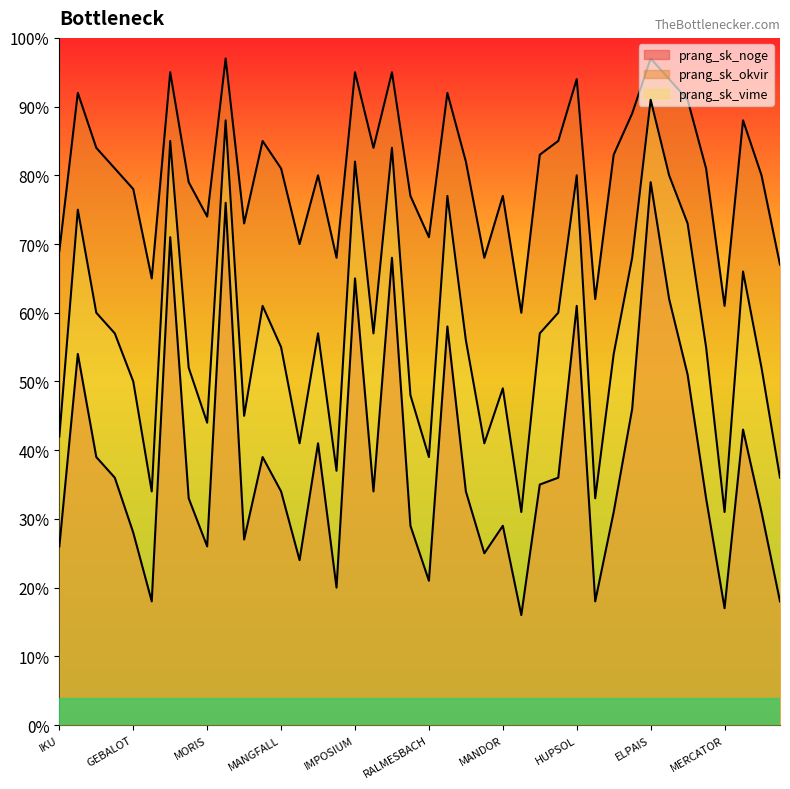

What position from the left is ENDO?

30